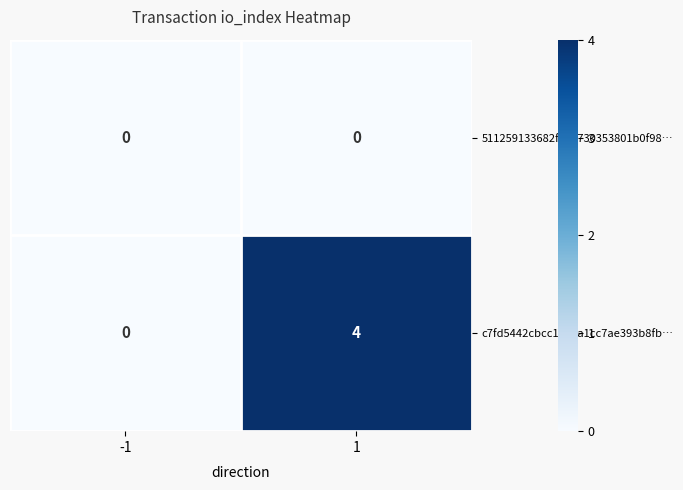

What is the sum of all c7fd5442cbcc1a29a1cc7ae393b8fb… values?

4